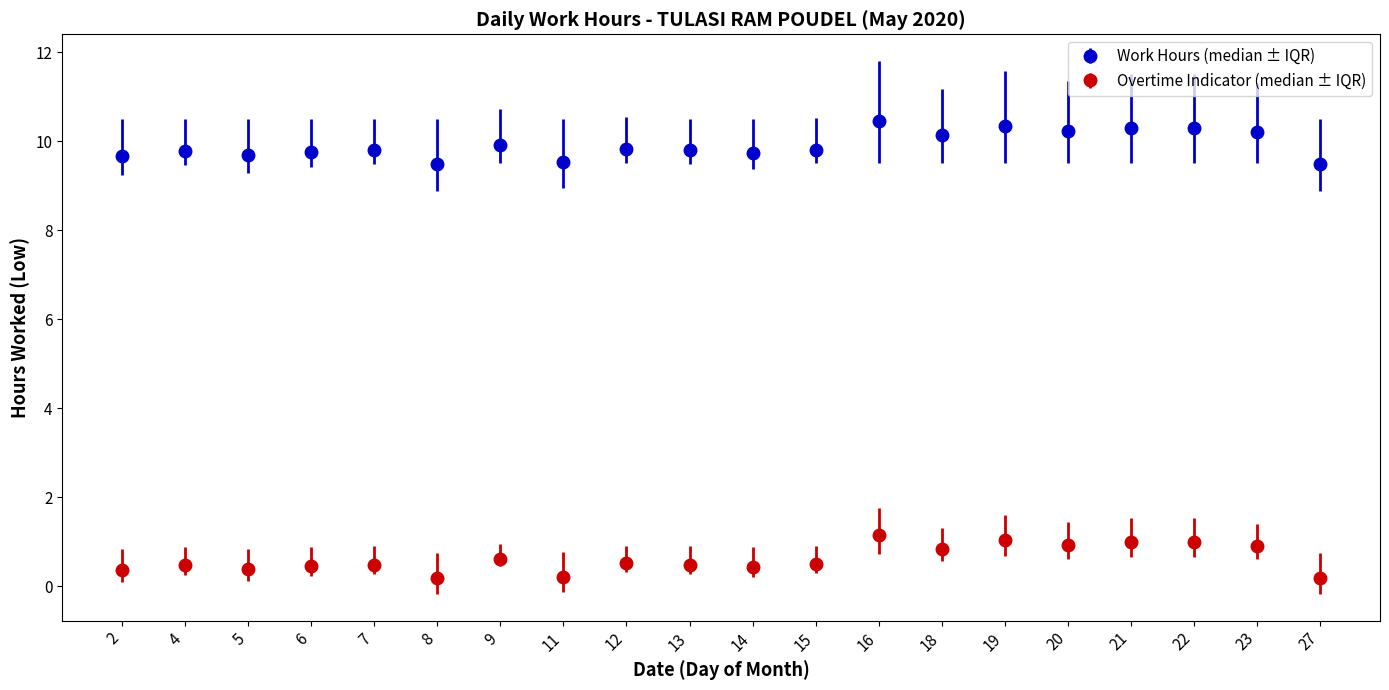

What is the spread (max minus min) of values at 13?

9.3